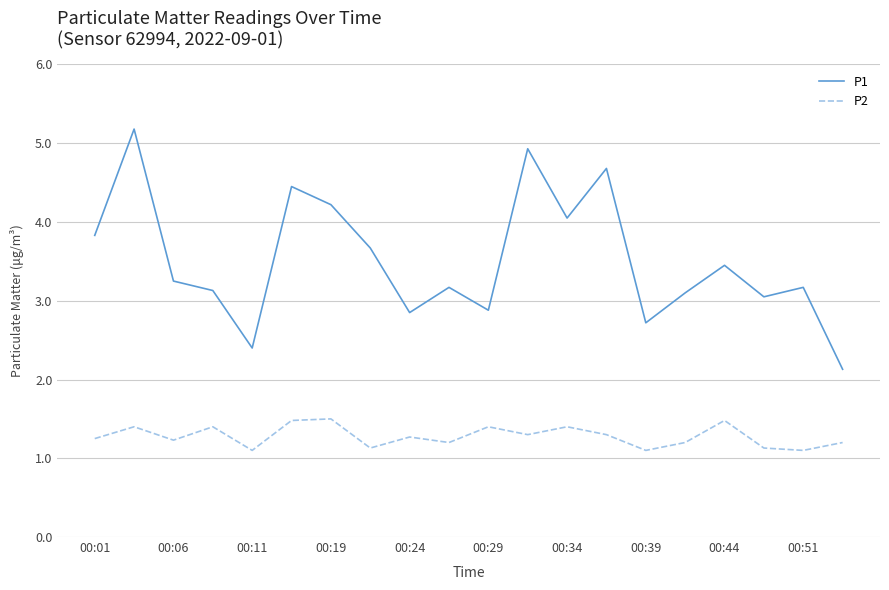

What is the minimum value shown in the chart?

1.1